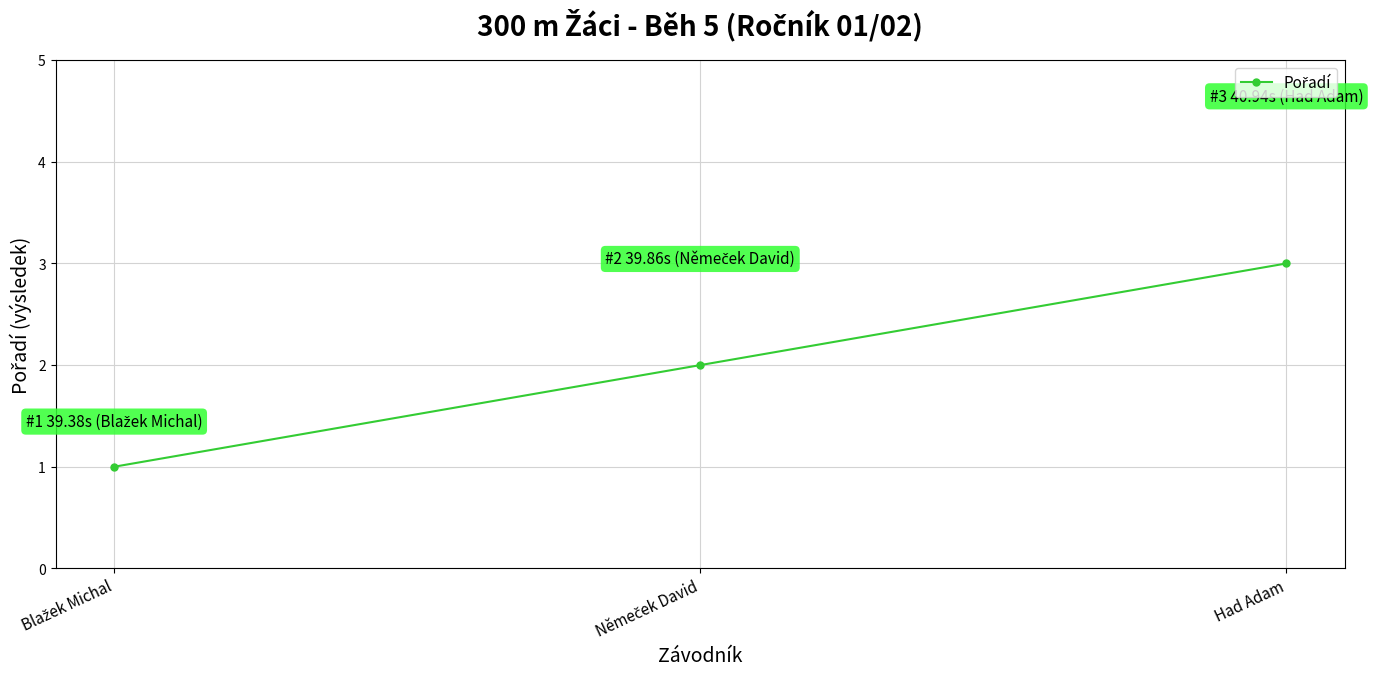

How many values are between 1 and 3?

3